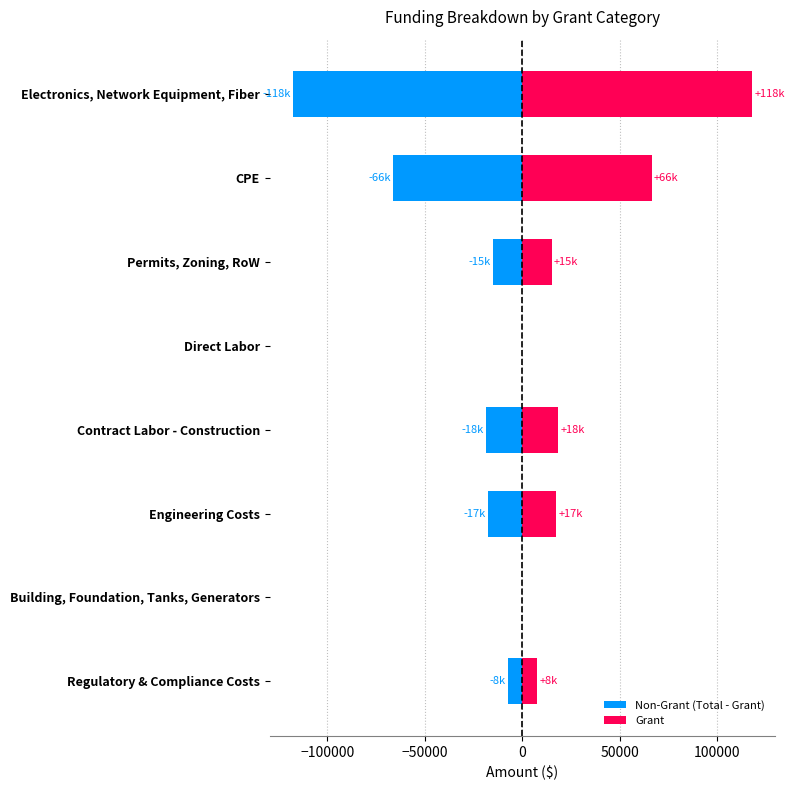

How many values in Non-Grant (Total - Grant) are below zero?

6